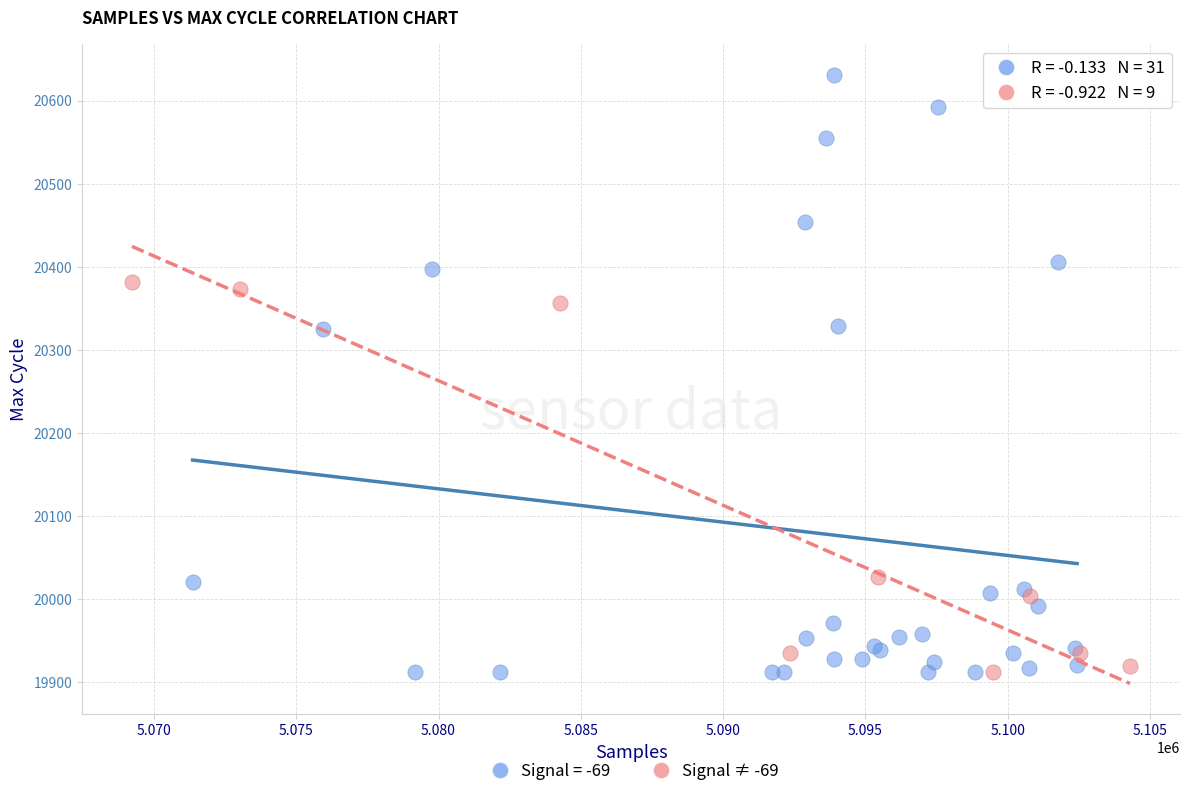

Which series has the largest Y range (max minus min)?

Signal = -69